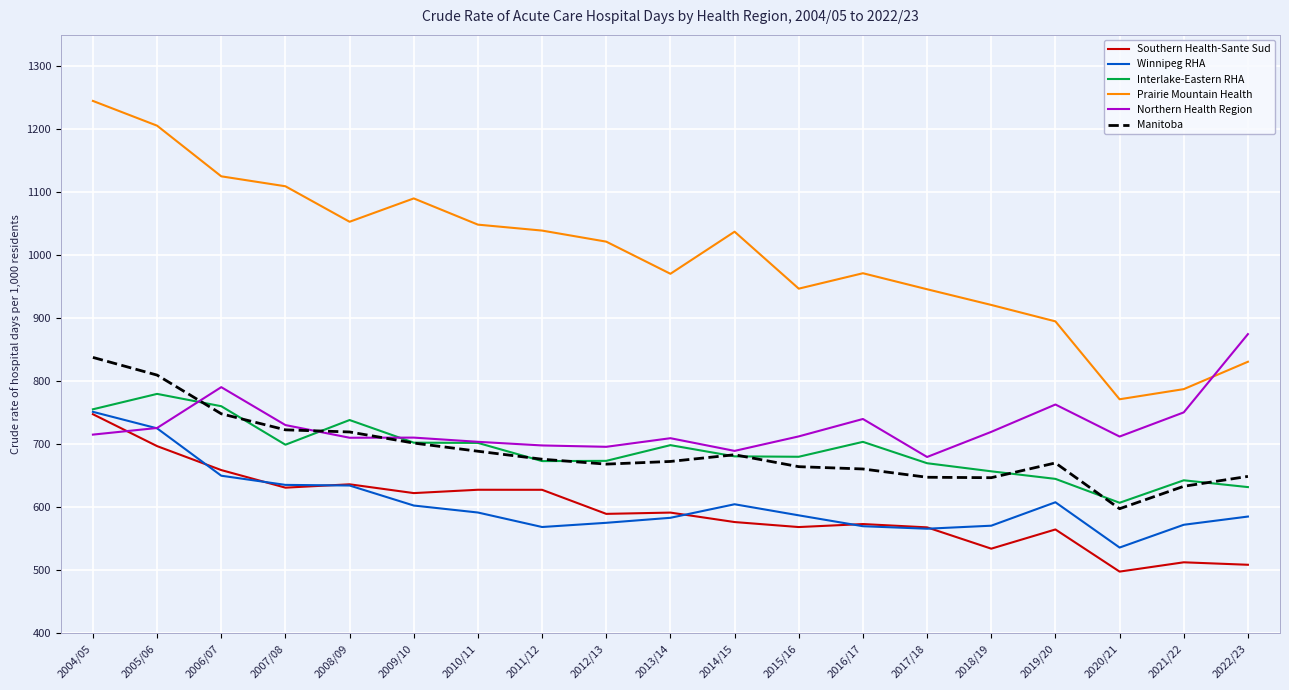

At which label does Northern Health Region reach its minimum?

2017/18